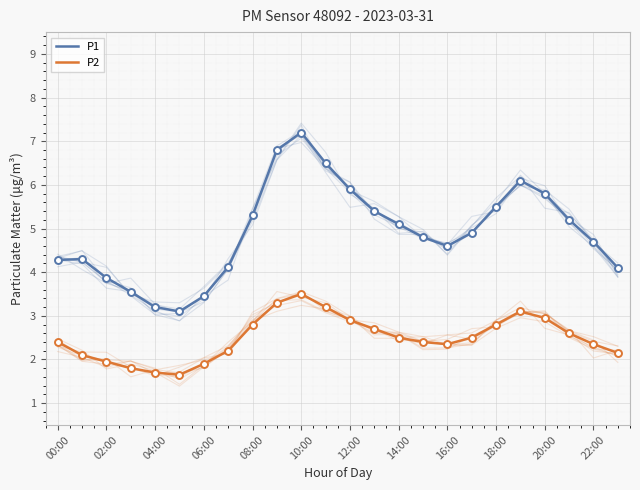

Which series has the largest total across all categories?

P1